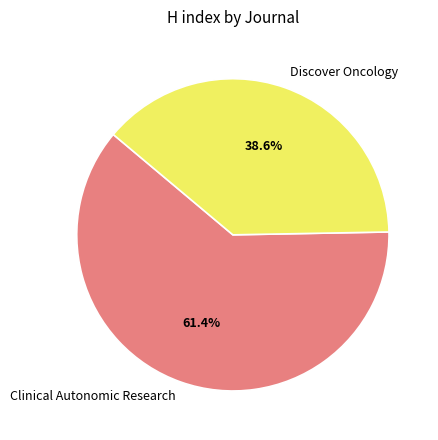

What percentage is the Discover Oncology slice, to the nearest percent?

39%